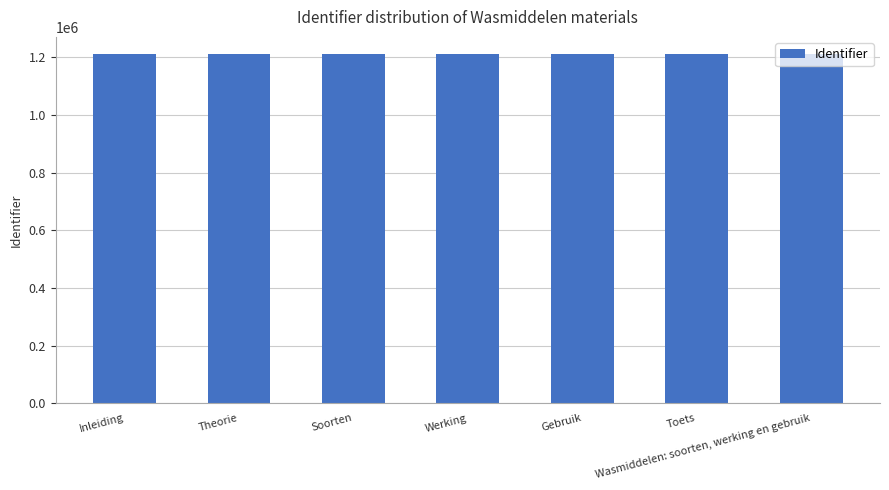

Does the chart contain stacked bars?

No